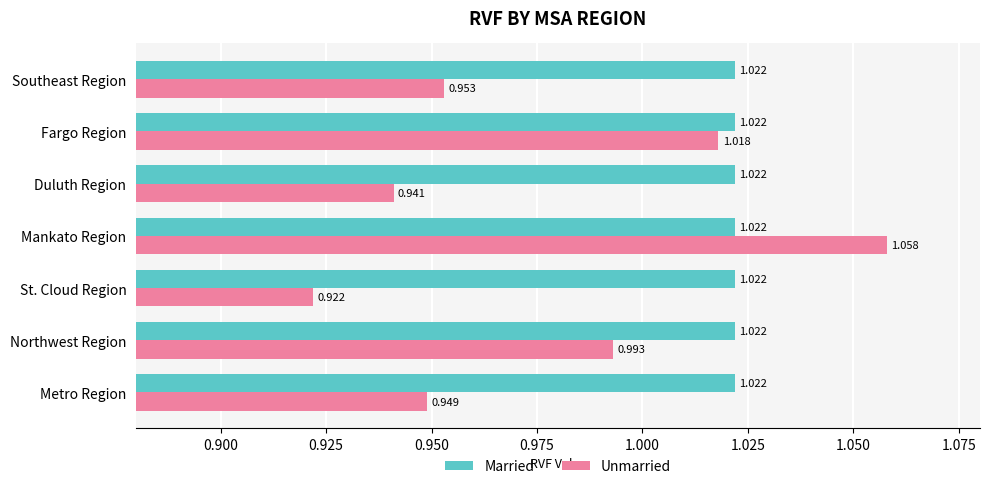

Which label corresponds to the largest value in the chart?

Mankato Region